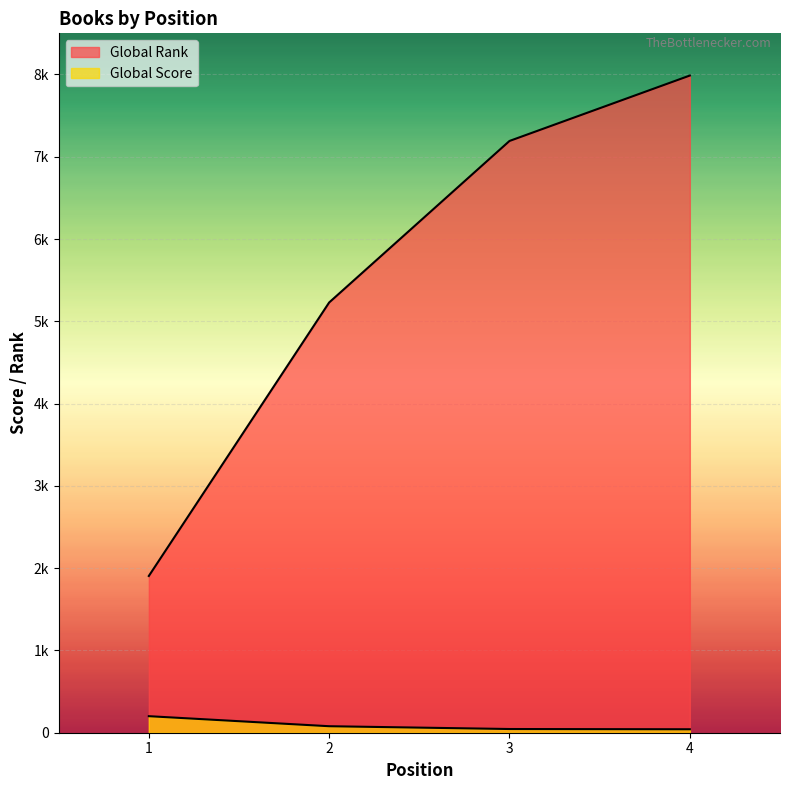

How many categories are shown in the chart?

4